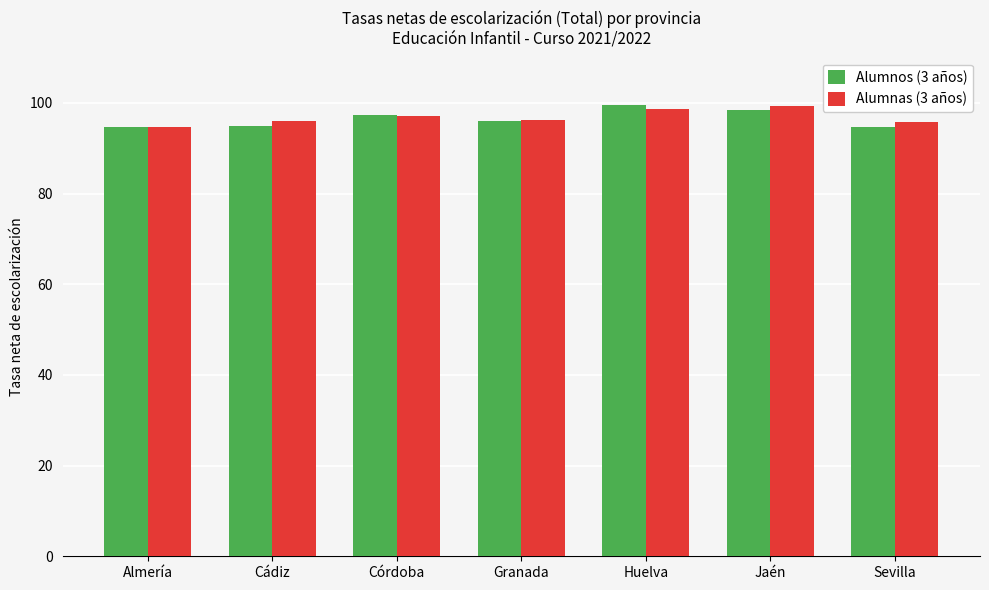

What is the maximum value for Alumnas (3 años)?

99.4